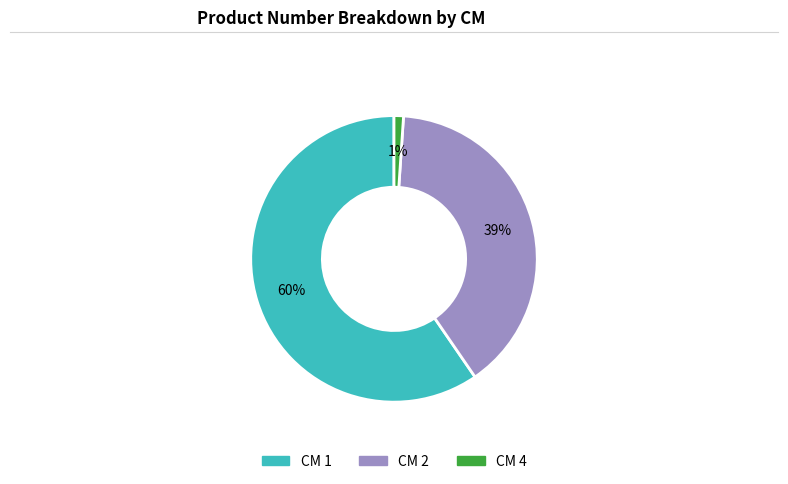

To the nearest percent, what is the difference between the largest and smallest slice percentages?

59%